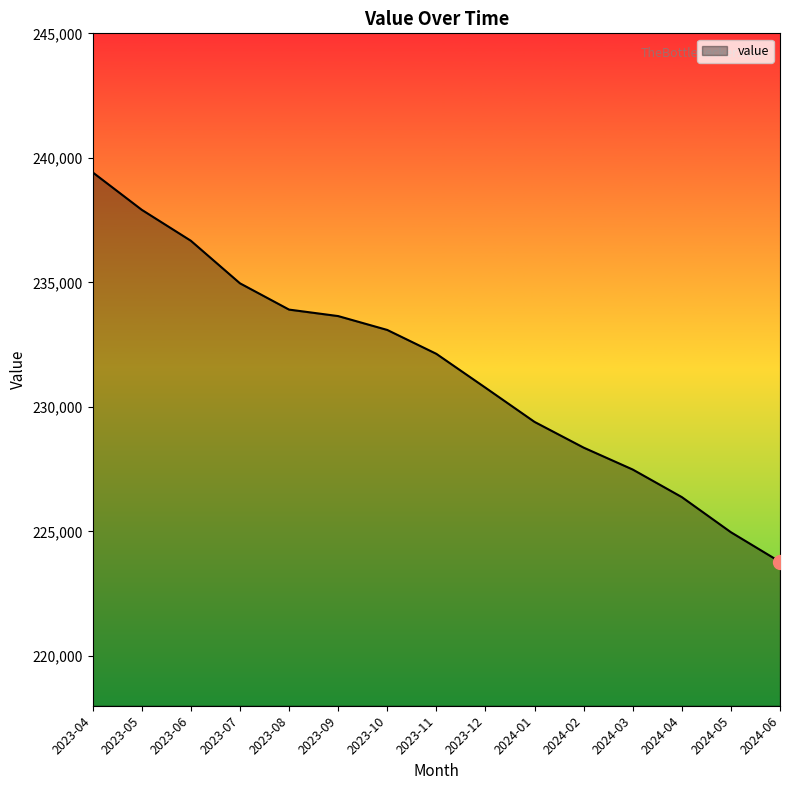

What is the difference between the second highest and minimum values?

14136